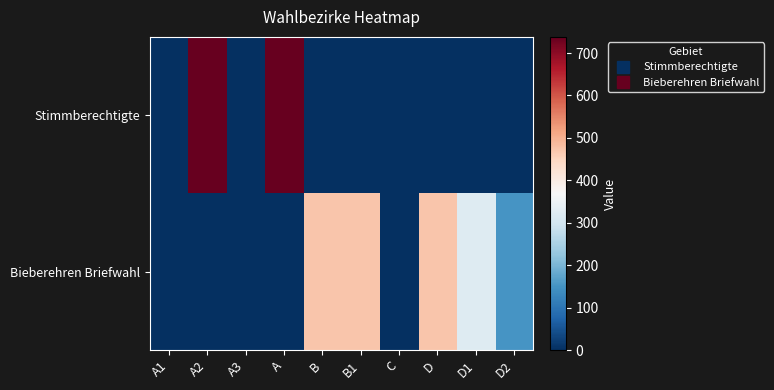

Rank the series at A3 from lowest to highest value.

Stimmberechtigte, Bieberehren Briefwahl